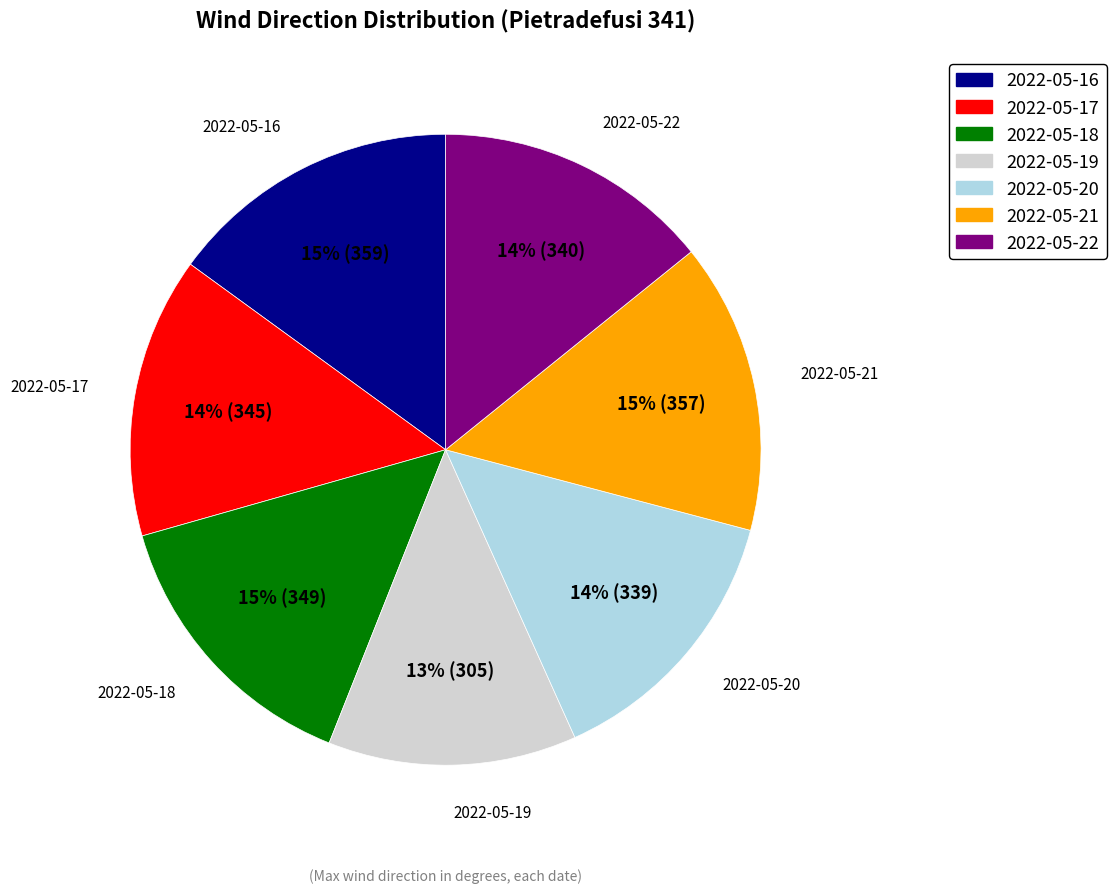

Does 2022-05-17 represent more than half of the total?

No